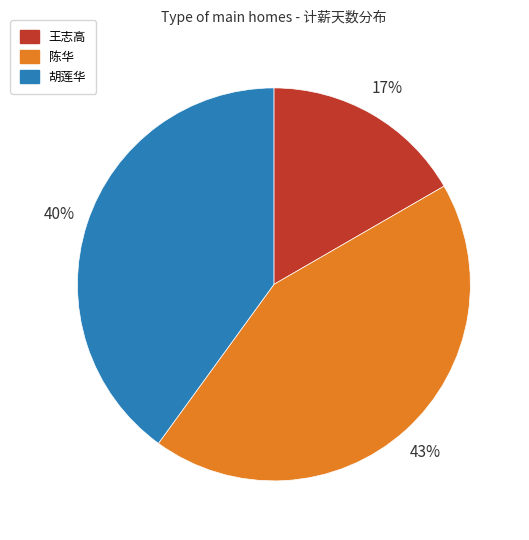

To the nearest percent, what portion does 陈华 represent?

43%